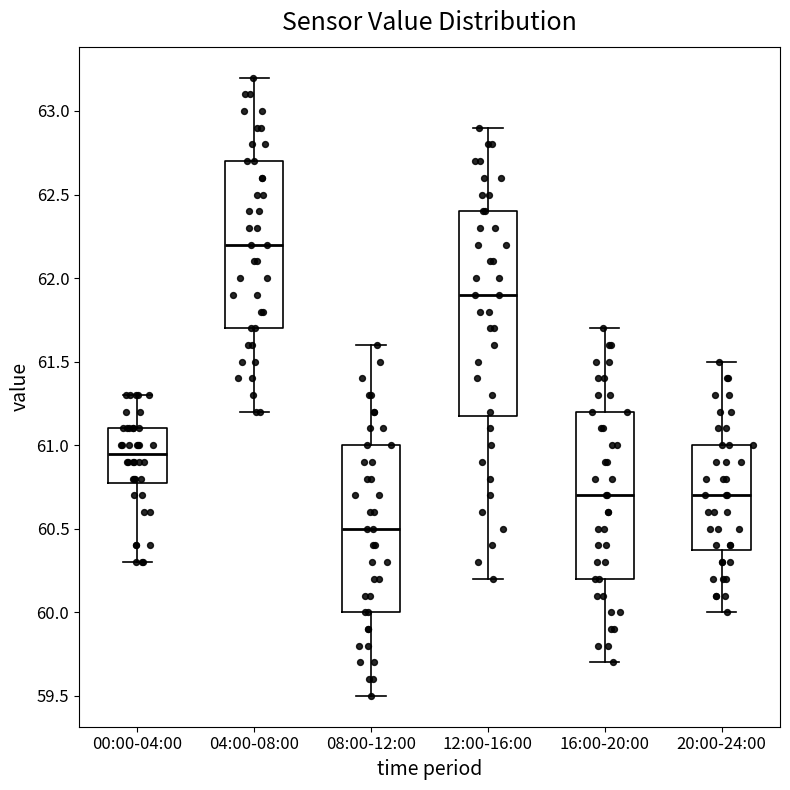

Where is the upper edge of the box for 12:00-16:00 on the y-axis? The values are not printed on the chart, so give them approximately, as read against the axis.

62.40